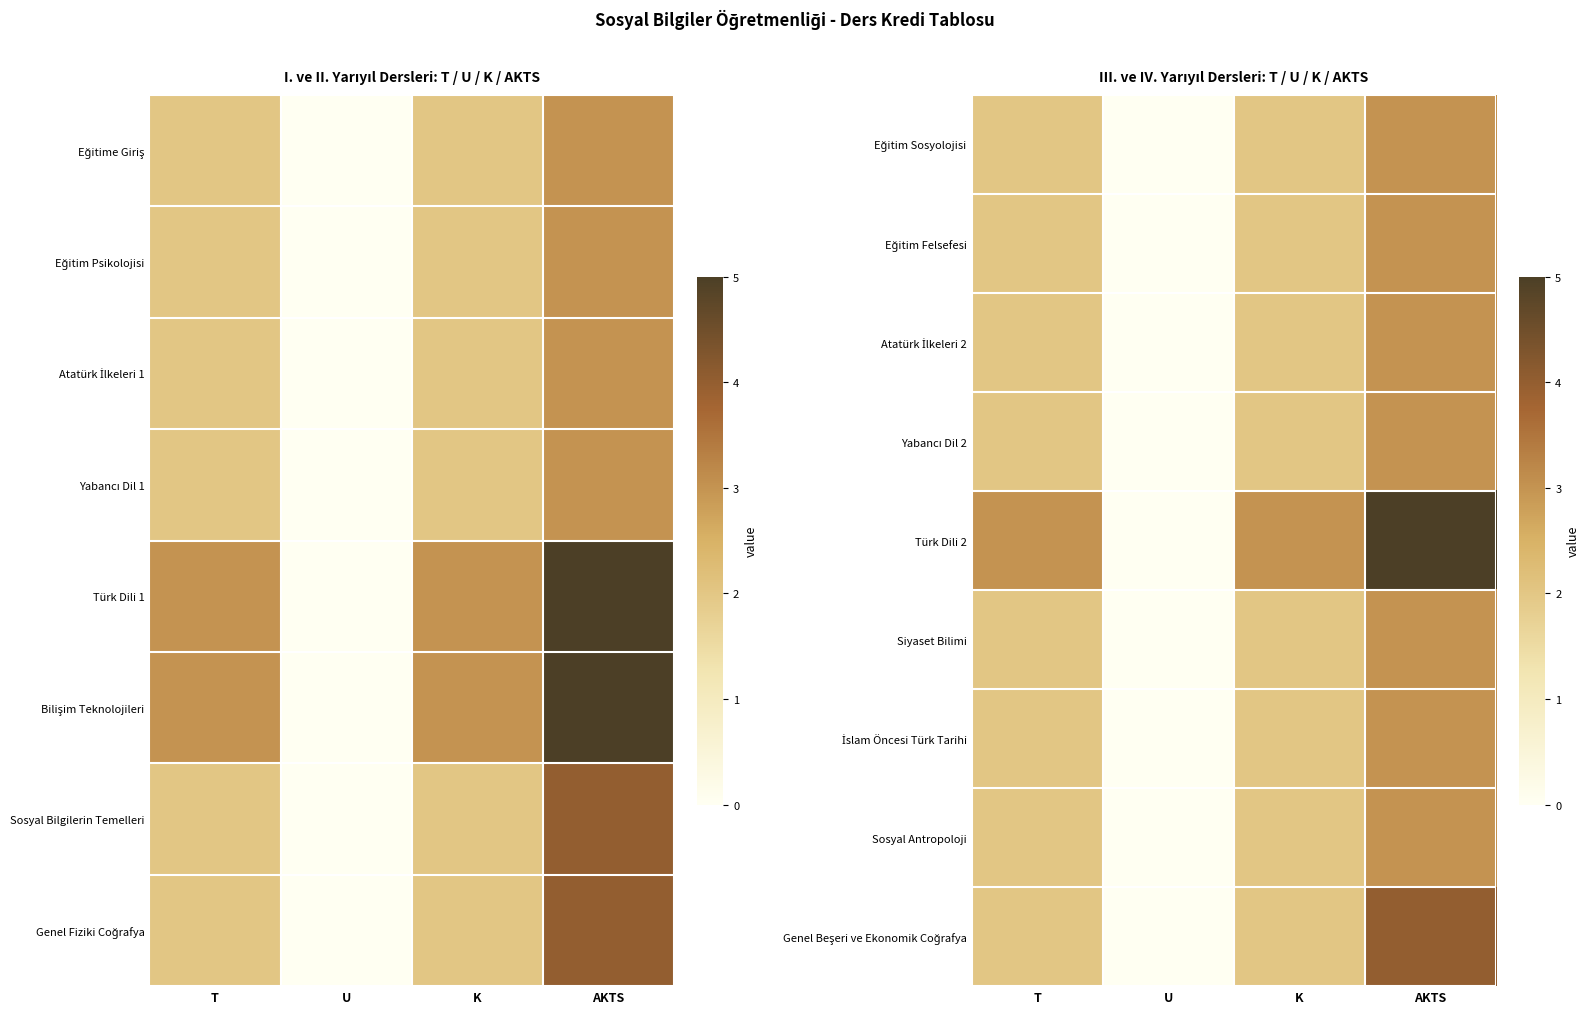

The value of İslam Öncesi Türk Tarihi at U is 0. True or false?

True